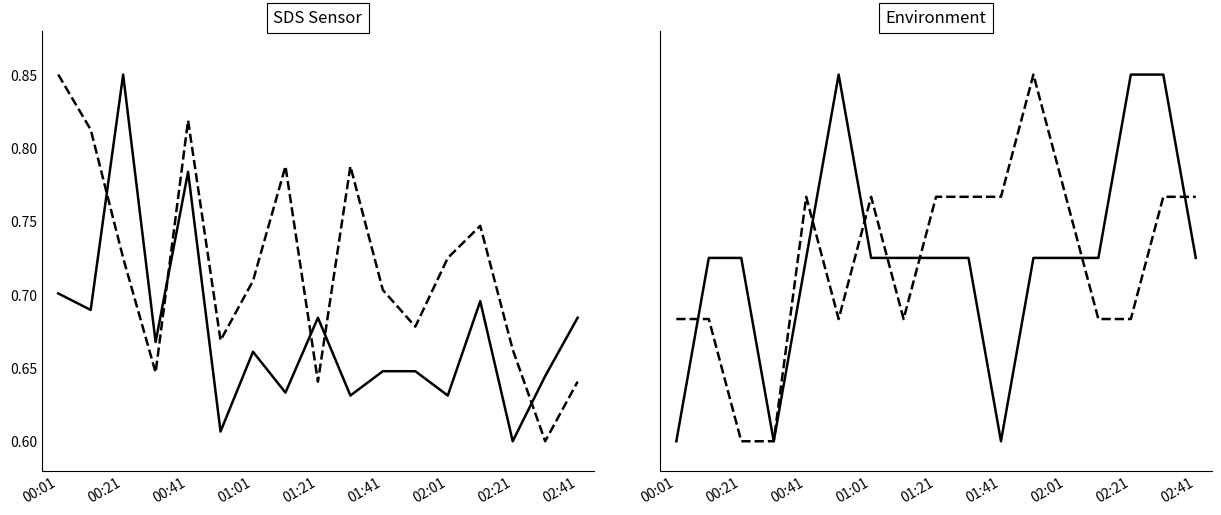

What is the value of the Temp point at the 8th from the left?

0.7